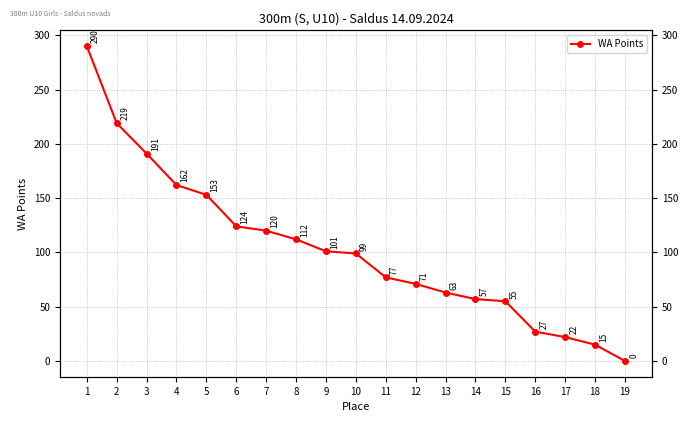

List the labels in order of value, smallest first.

19, 18, 17, 16, 15, 14, 13, 12, 11, 10, 9, 8, 7, 6, 5, 4, 3, 2, 1